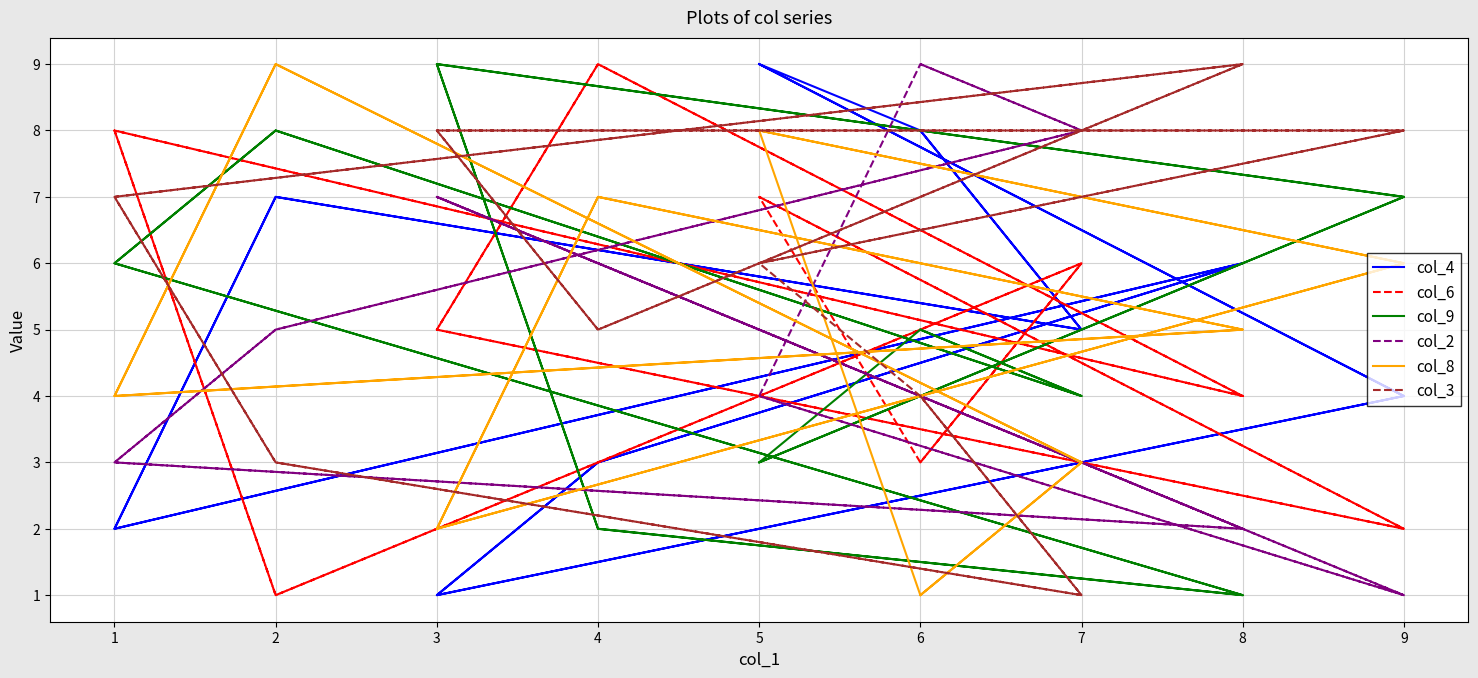

Reading left to right, transcribe all the data shown in this chart.

col_4: 8	5	7	2	6	3	1	4	9	8	5	7	2	6	3	1	4	9
col_6: 3	6	1	8	4	9	5	2	7	3	6	1	8	4	9	5	2	7
col_9: 5	4	8	6	1	2	9	7	3	5	4	8	6	1	2	9	7	3
col_2: 9	8	5	3	2	6	7	1	4	9	8	5	3	2	6	7	1	4
col_8: 1	3	9	4	5	7	2	6	8	1	3	9	4	5	7	2	6	8
col_3: 4	1	3	7	9	5	8	8	6	4	1	3	7	9	5	8	8	6